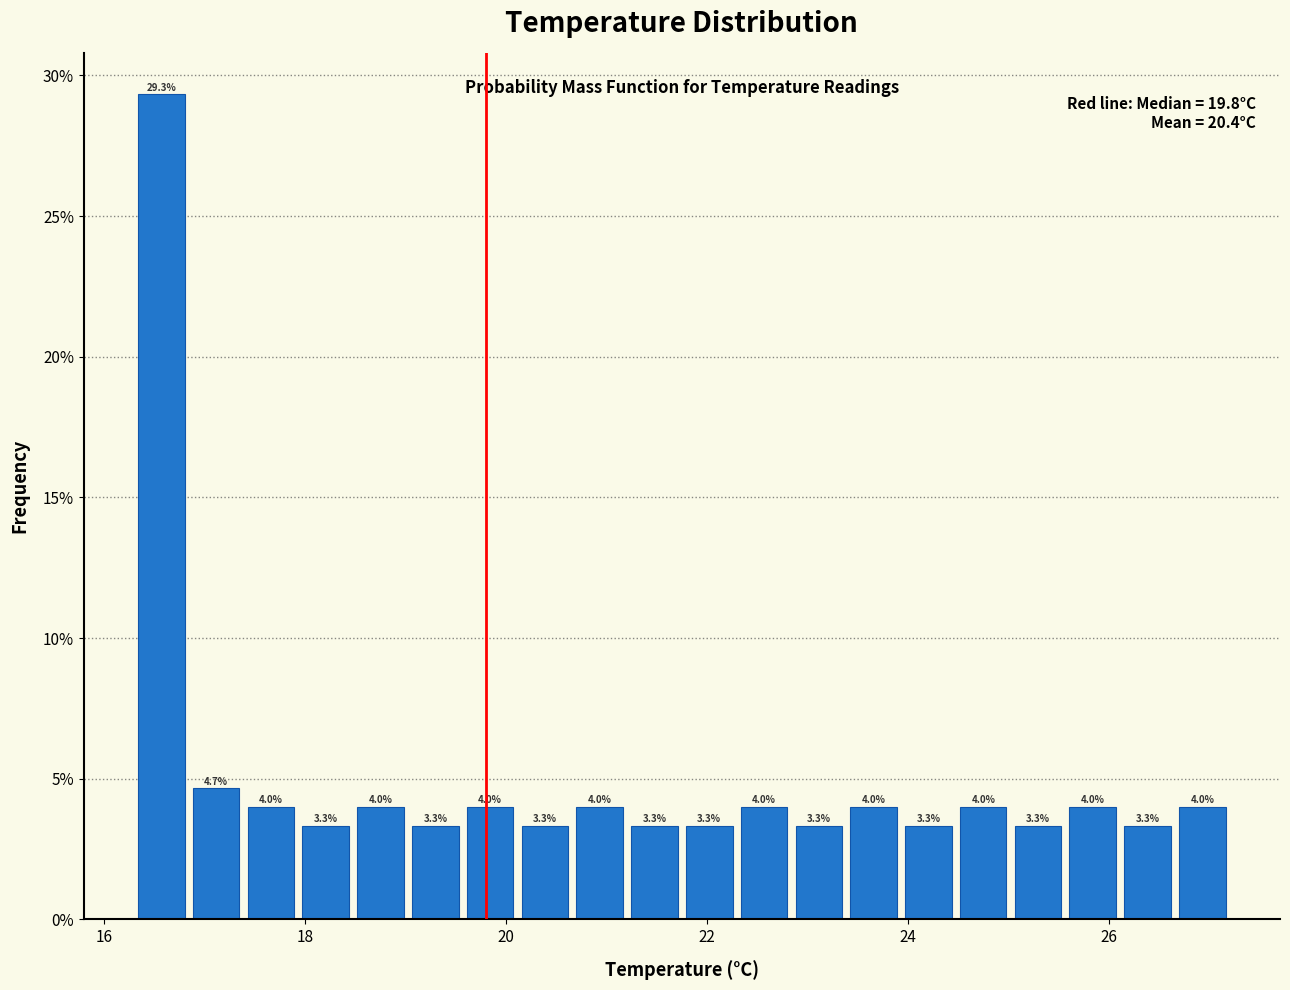

Around what value on the x-axis is the tallest bar? Give the approximate position of its centre, as read against the axis.

16.6